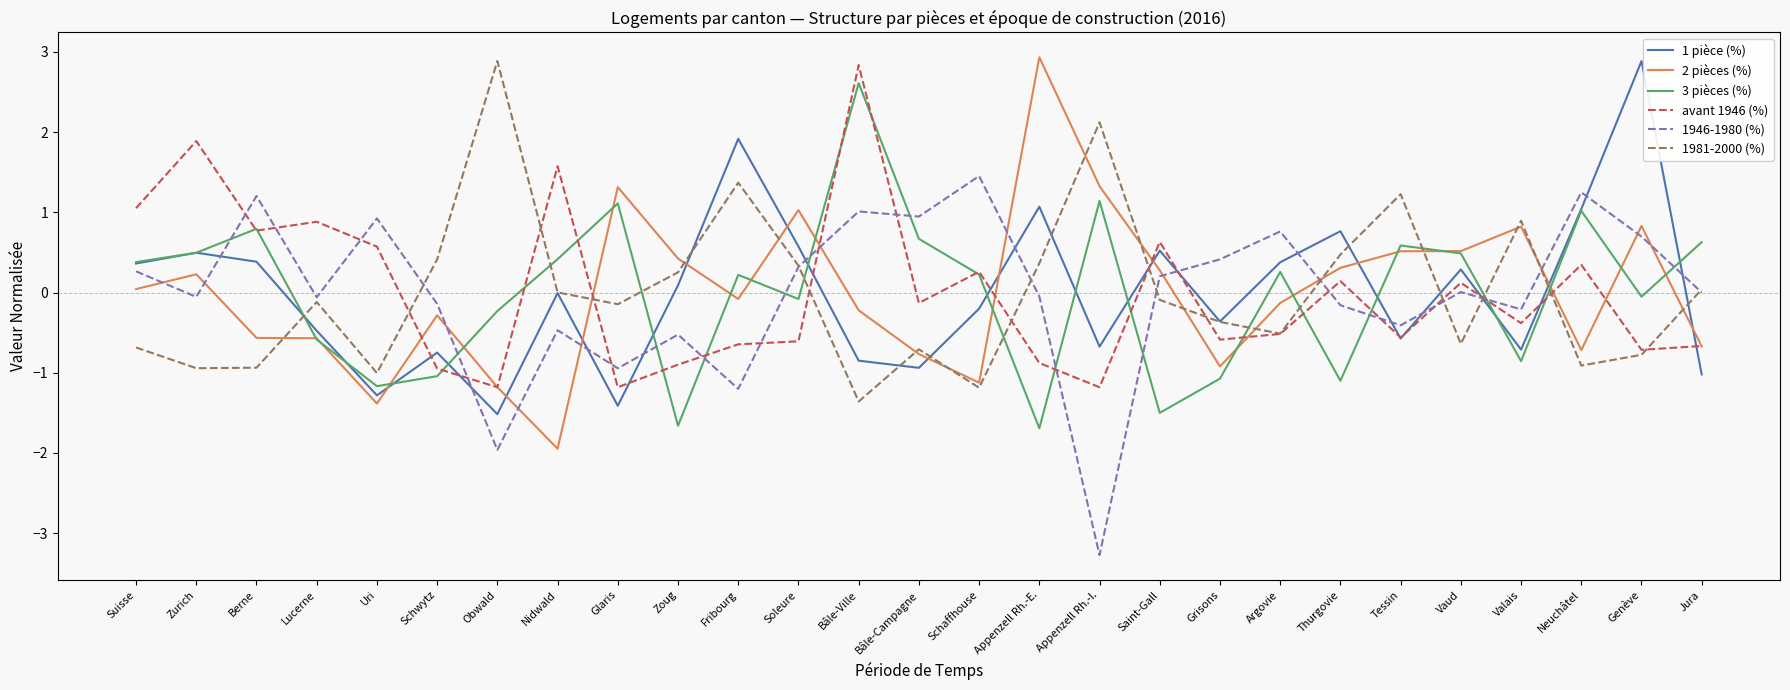

Is it true that avant 1946 (%) equals -0.8 at Argovie?

False